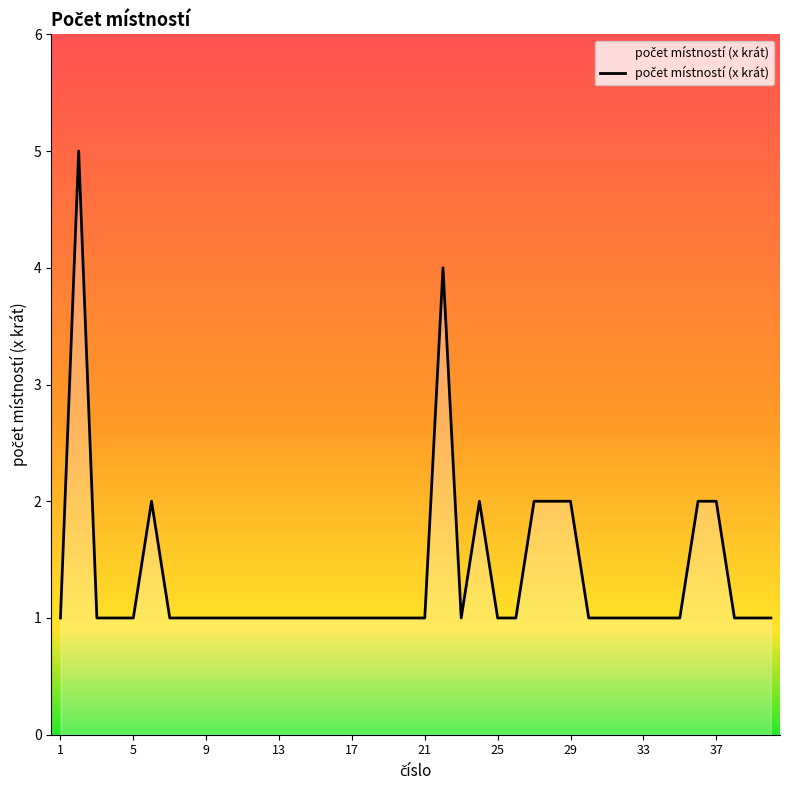

What is the smallest value displayed?

1